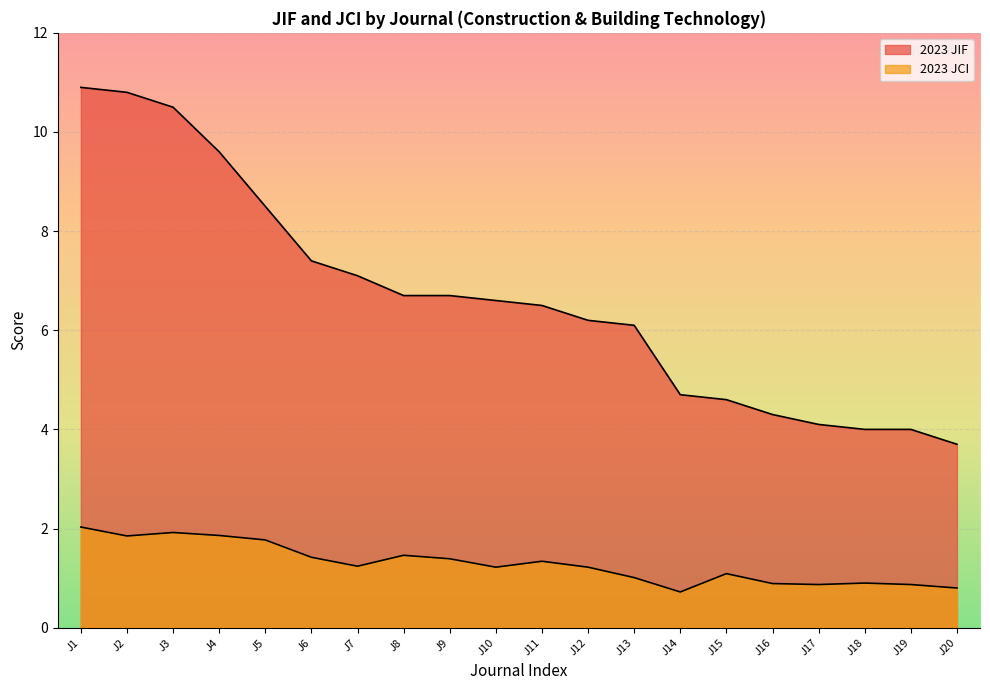

What is the value of the 2023 JCI point at the 11th from the left?

1.3